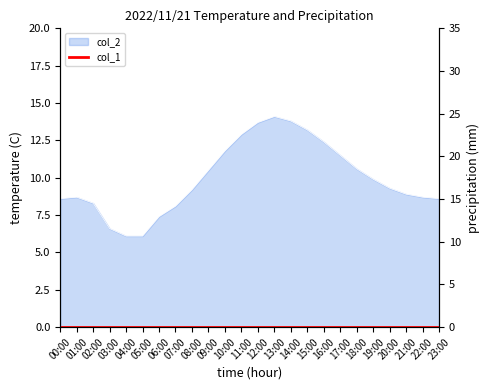

What position from the right is 16:00?

8